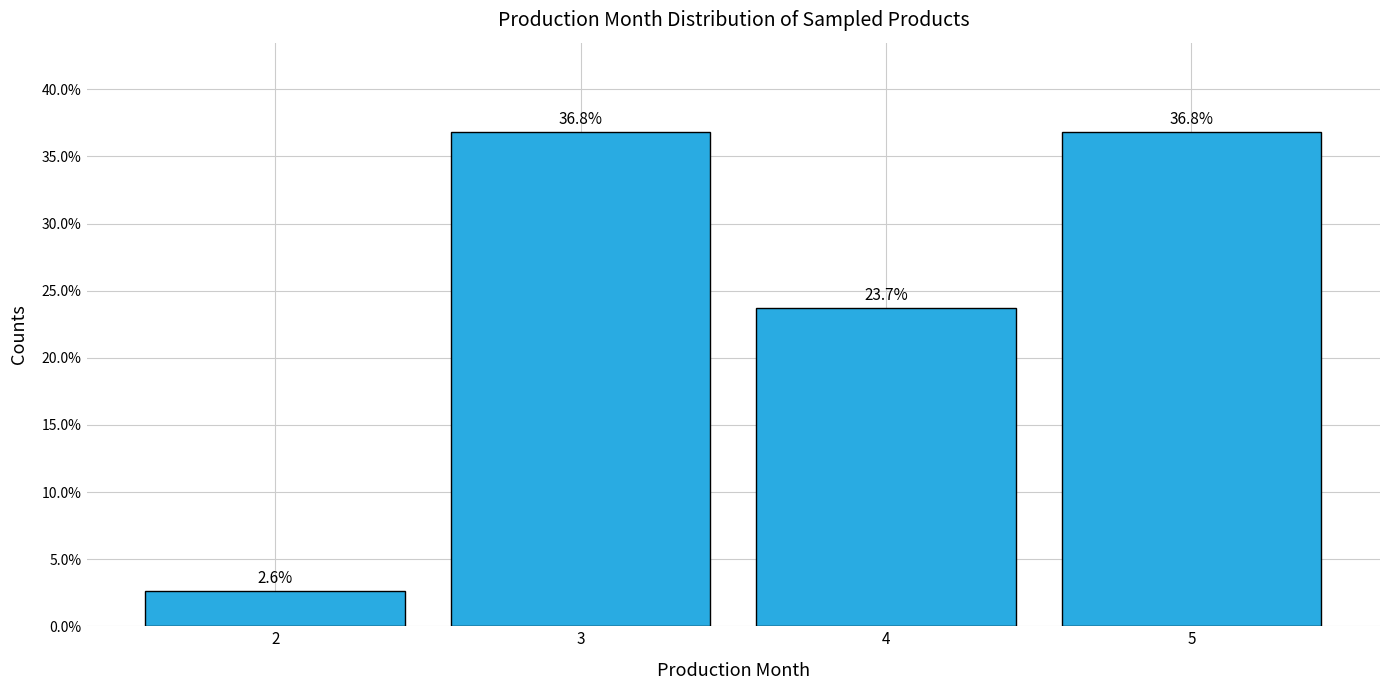

Reading left to right, extract all data points from this chart.

2=2.6	3=36.8	4=23.7	5=36.8